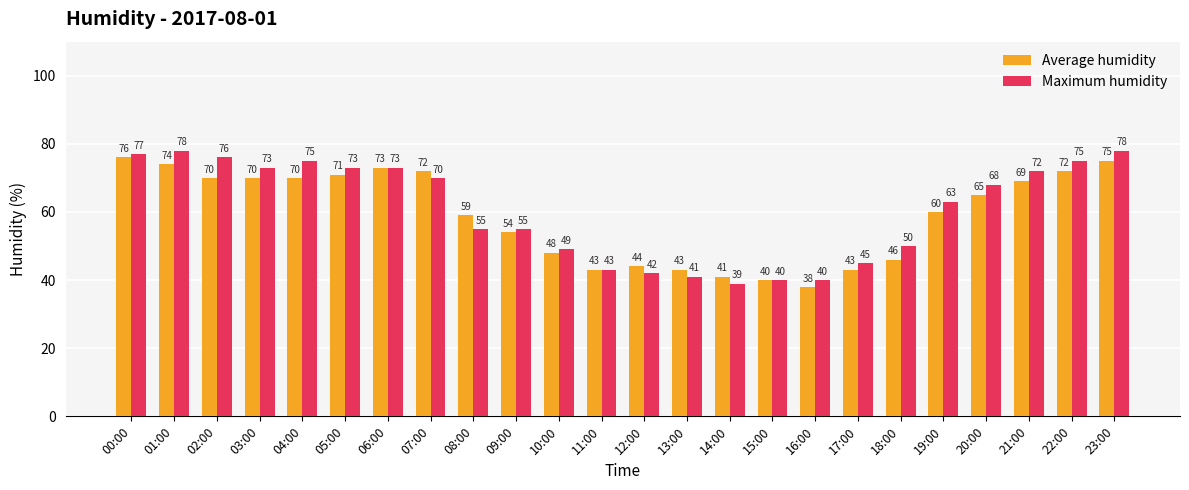

How many bars are there in each group?

2